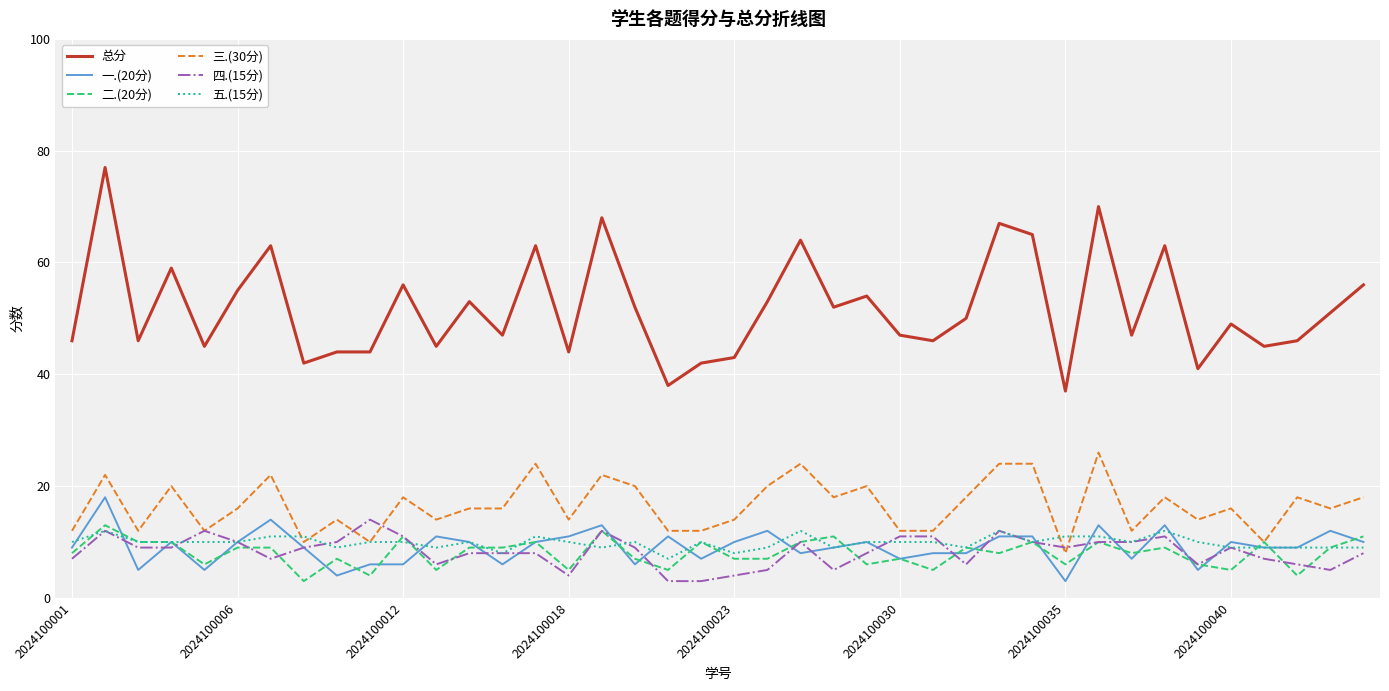

What is the difference between the second highest and minimum values in the 五.(15分) series?

5